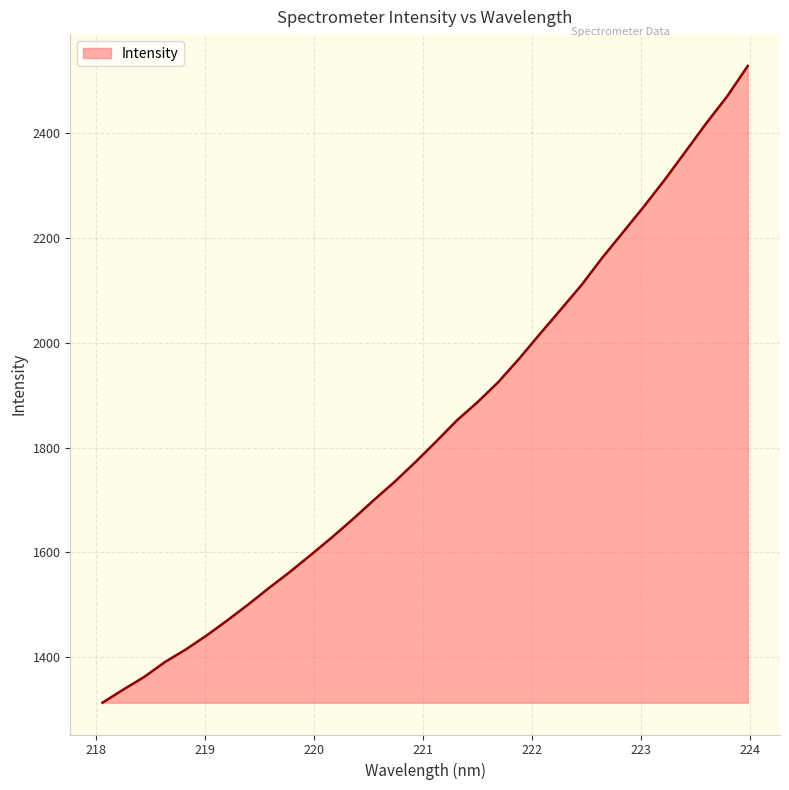

What is the smallest value displayed?

1313.0